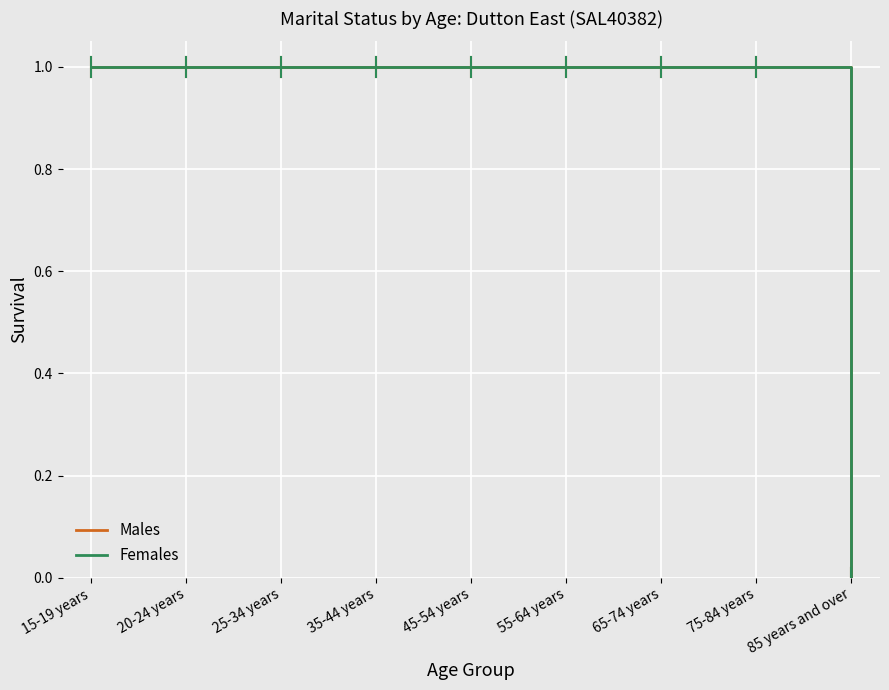

At which category is the sum across all series the highest?

15-19 years